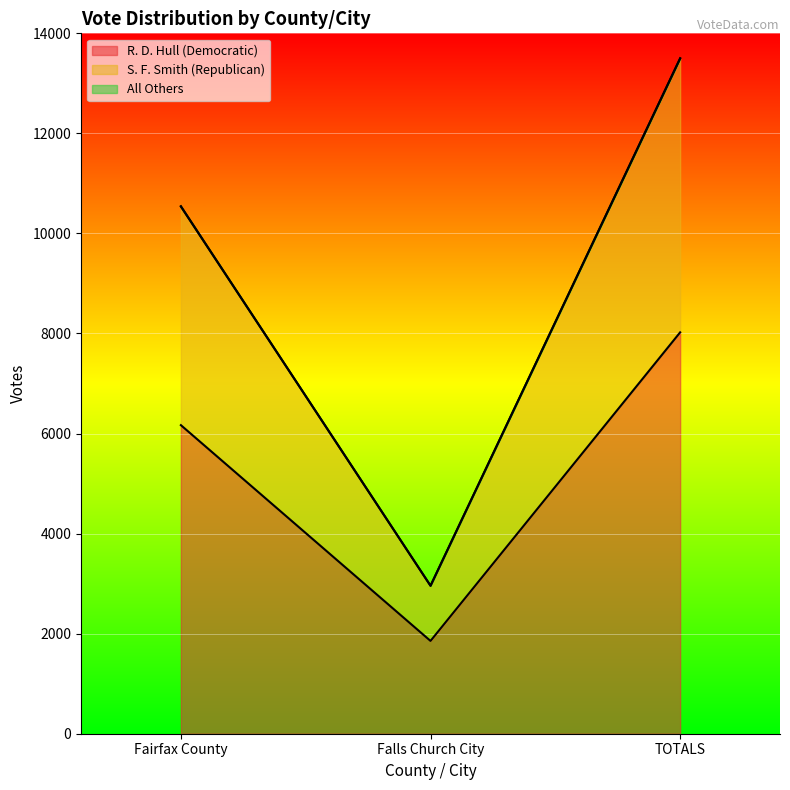

Between Falls Church City and Fairfax County, which is larger?

Fairfax County